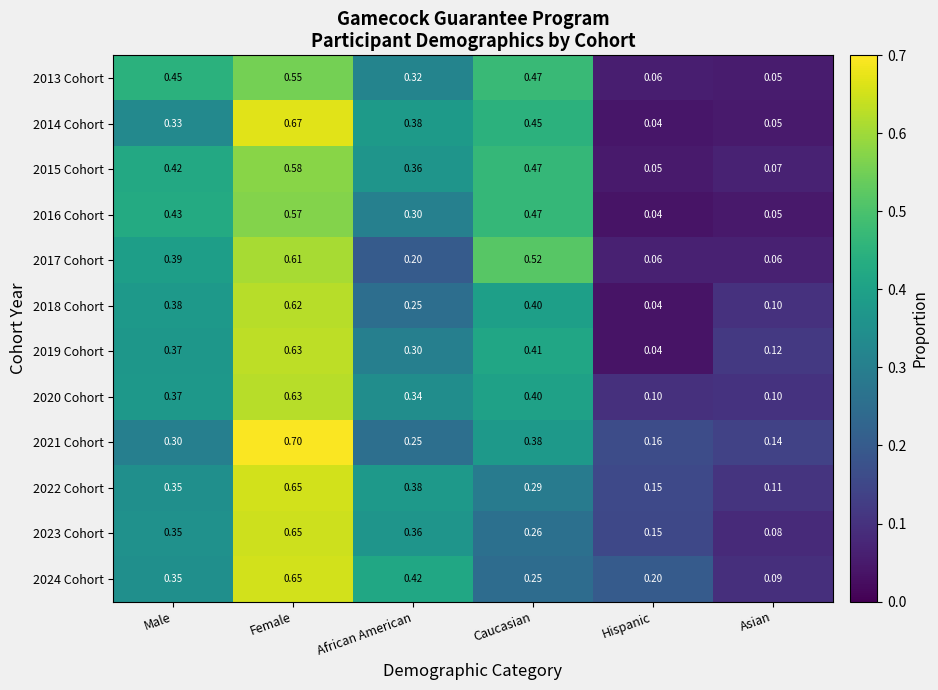

At which category is the sum across all series the highest?

Female